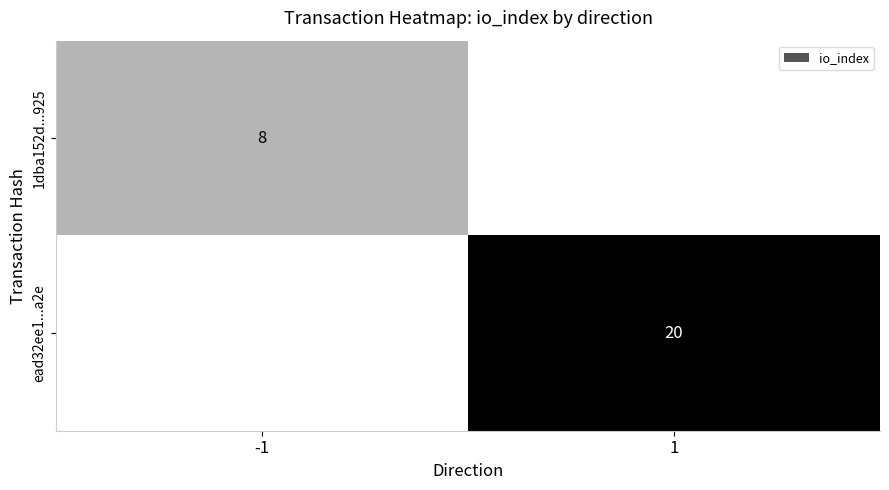

The 1dba152d...925 series shows 5 at -1. True or false?

False